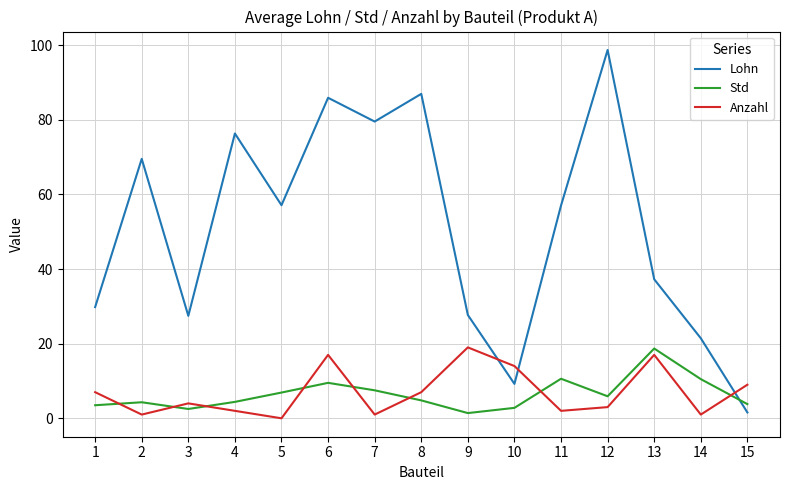

Is it true that Lohn equals 98.7 at 12?

True